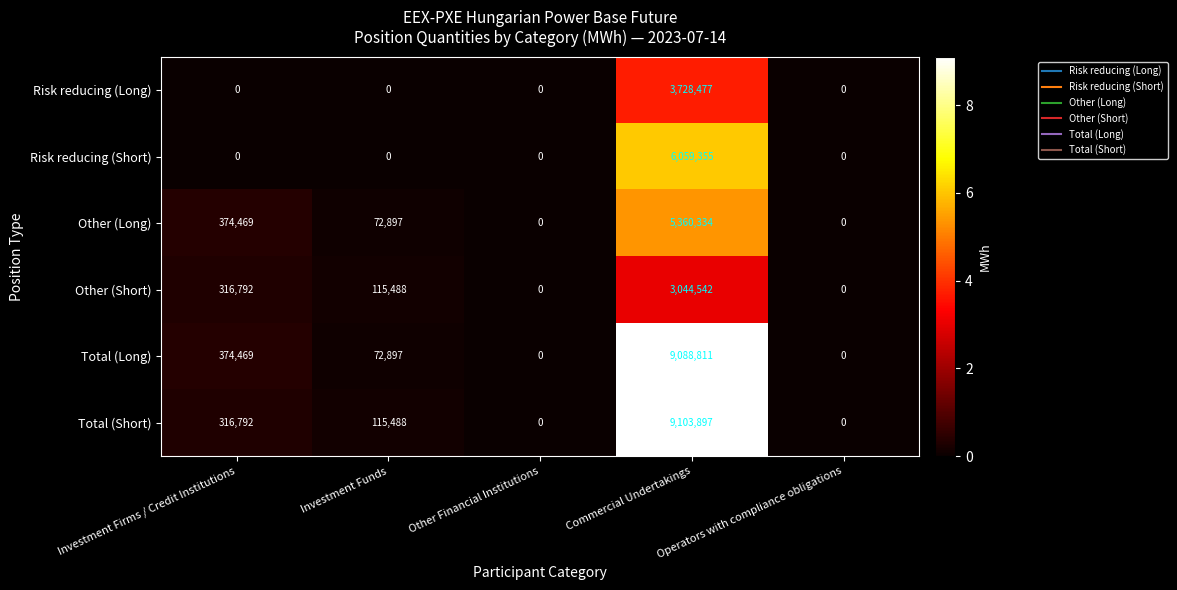

Which series has the largest range (max minus min)?

Total (Short)